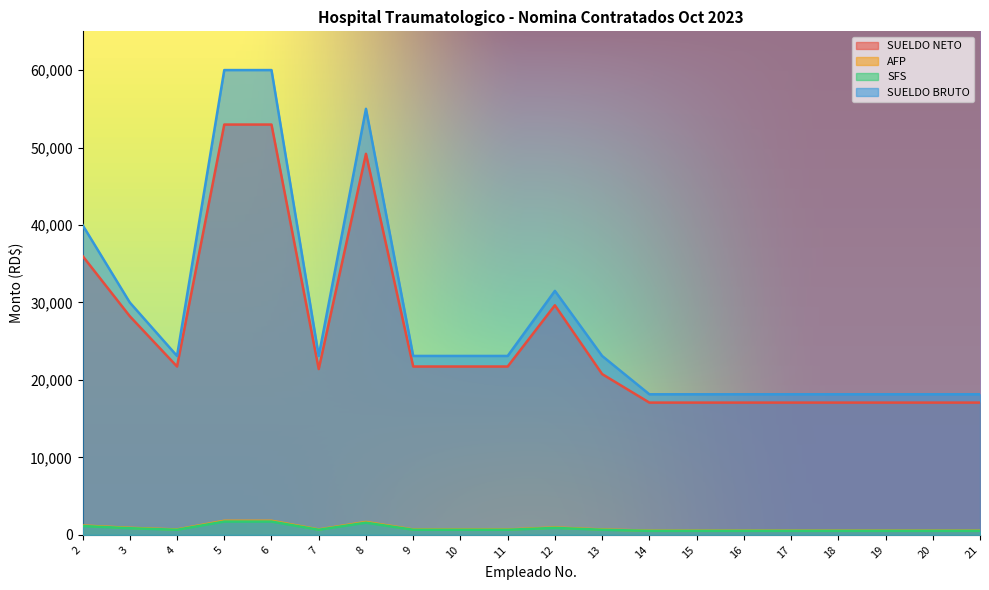

Is it true that SUELDO BRUTO equals 23100.0 at 4?

True